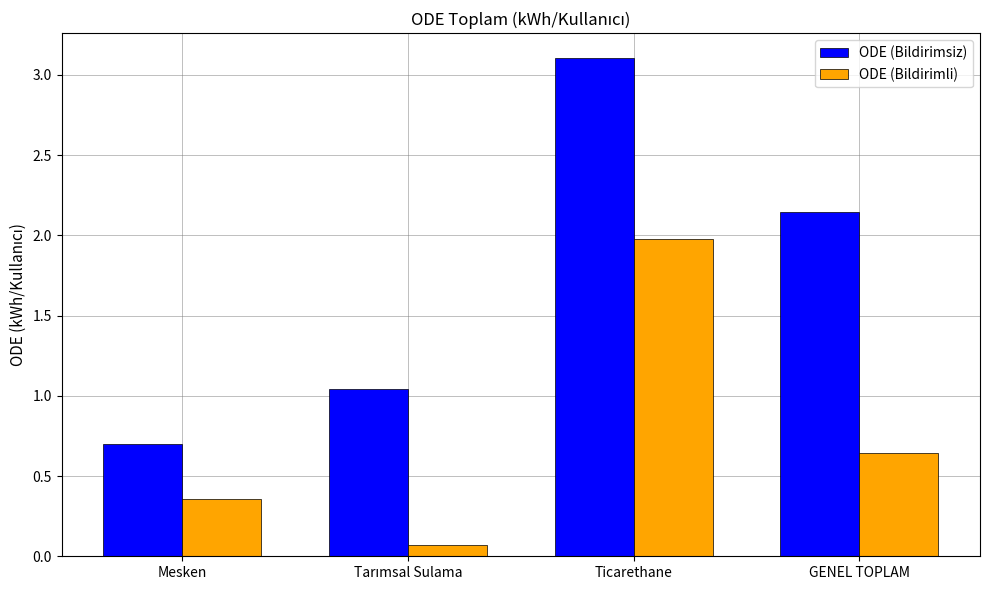

How many data points in ODE (Bildirimsiz) are less than 2?

2